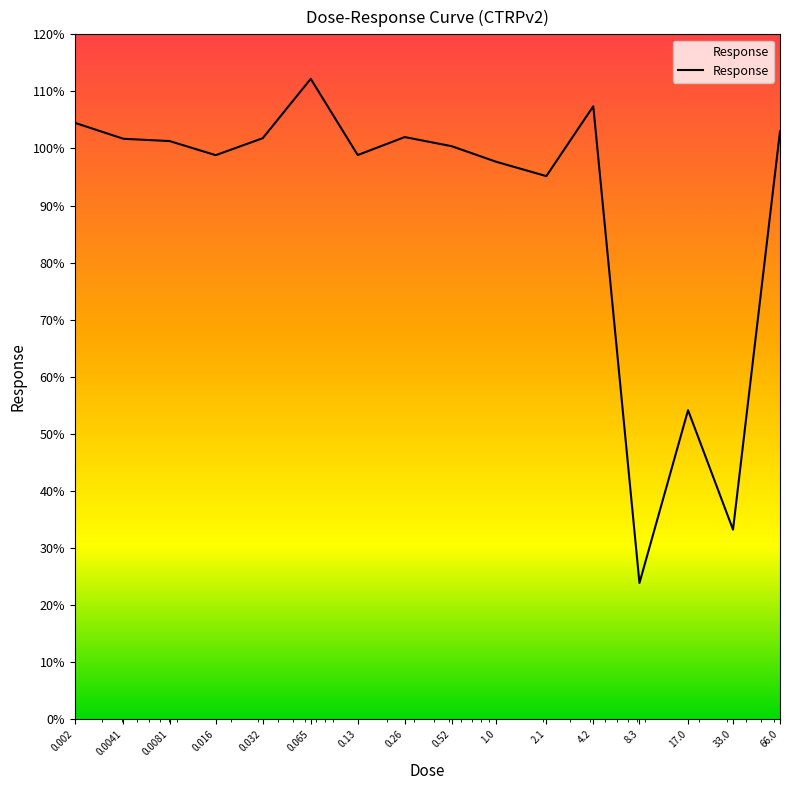

What is the maximum value shown in the chart?

112.2